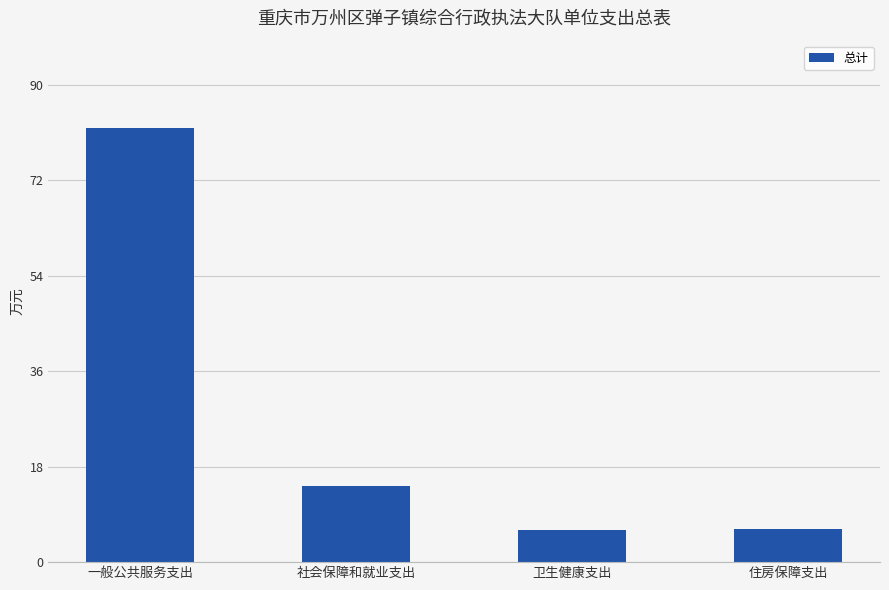

What is the change in value from 一般公共服务支出 to 卫生健康支出?

-76.0